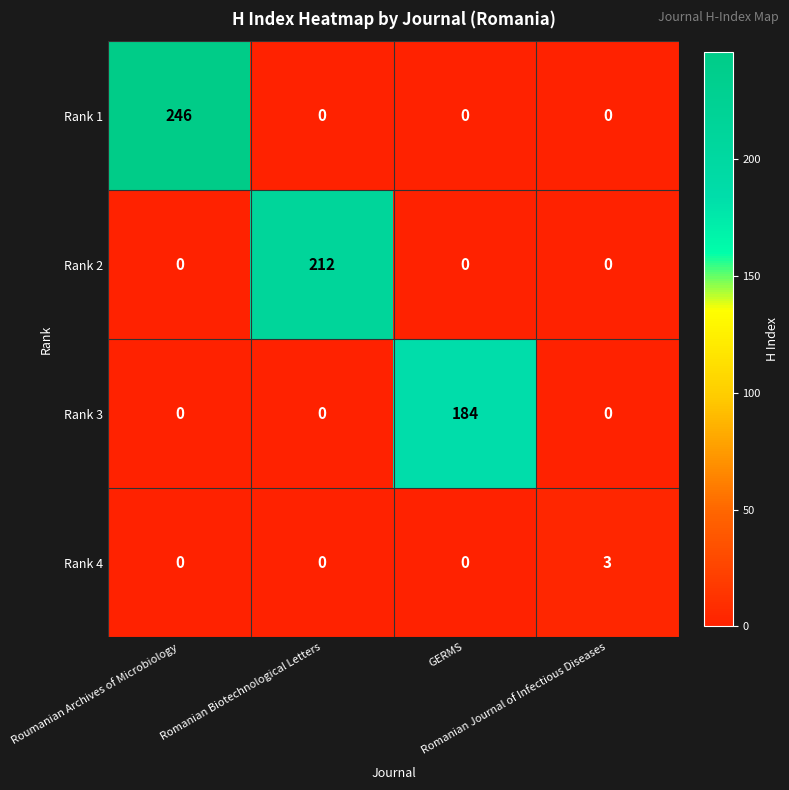

What is the total value across all series at GERMS?

184